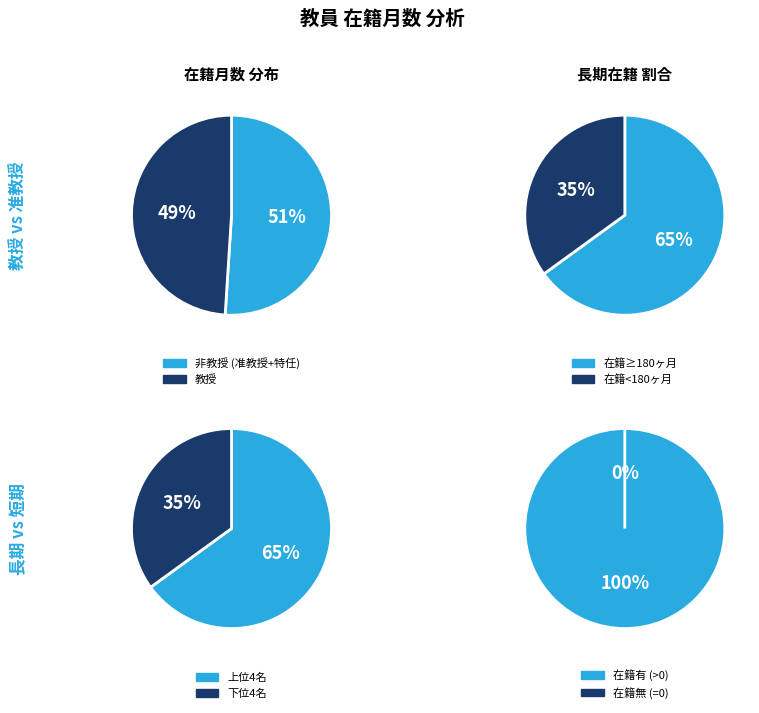

Is 72572 the majority of the pie?

No